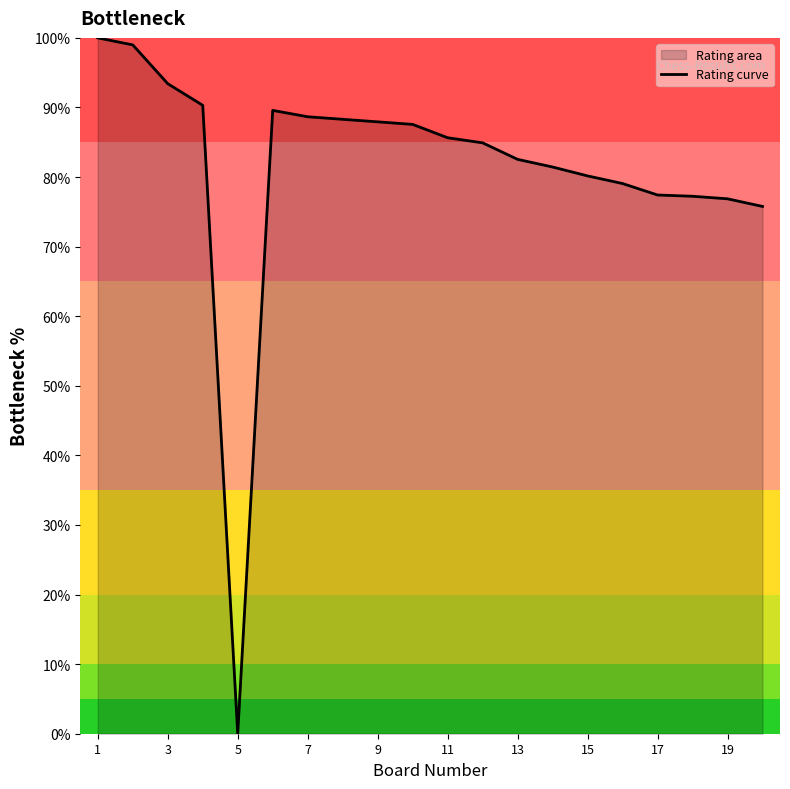

The value at 5 is 0.0. True or false?

True